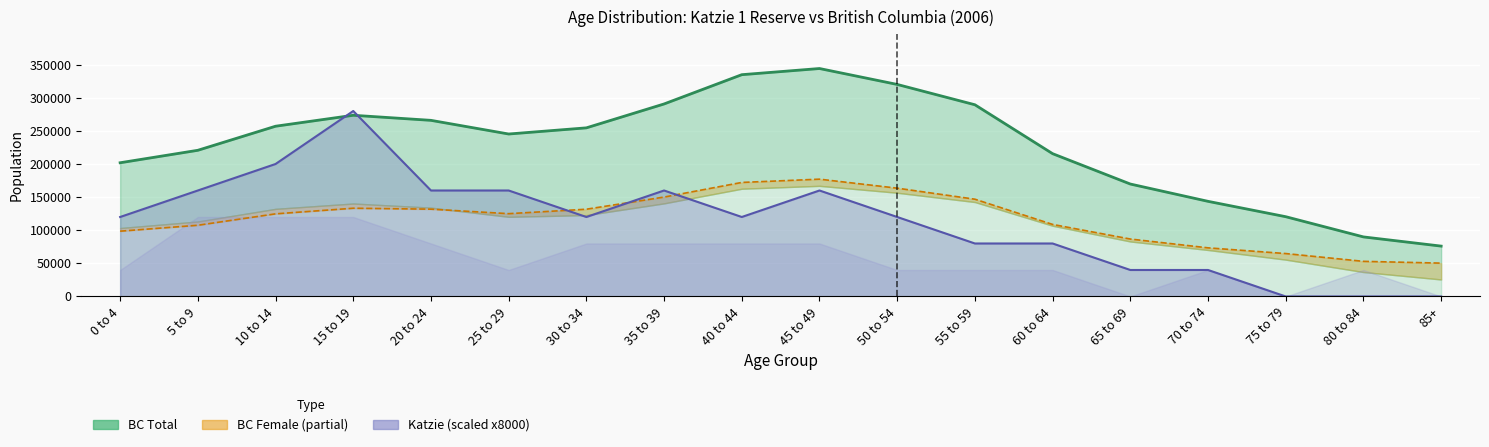

What is the difference between the highest and lowest values at 50 to 54?

200115